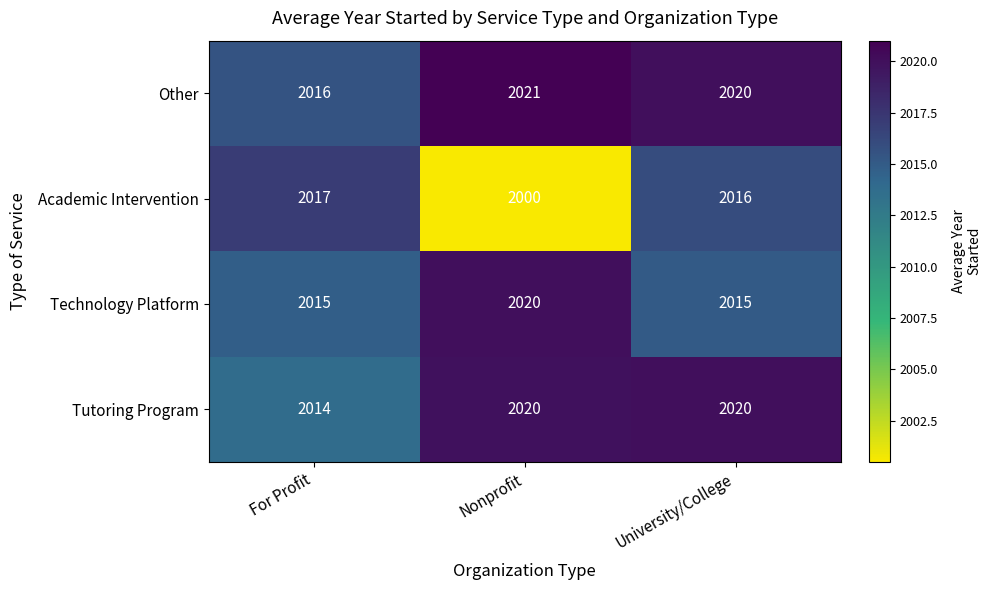

What is the sum of all Tutoring Program values?

6054